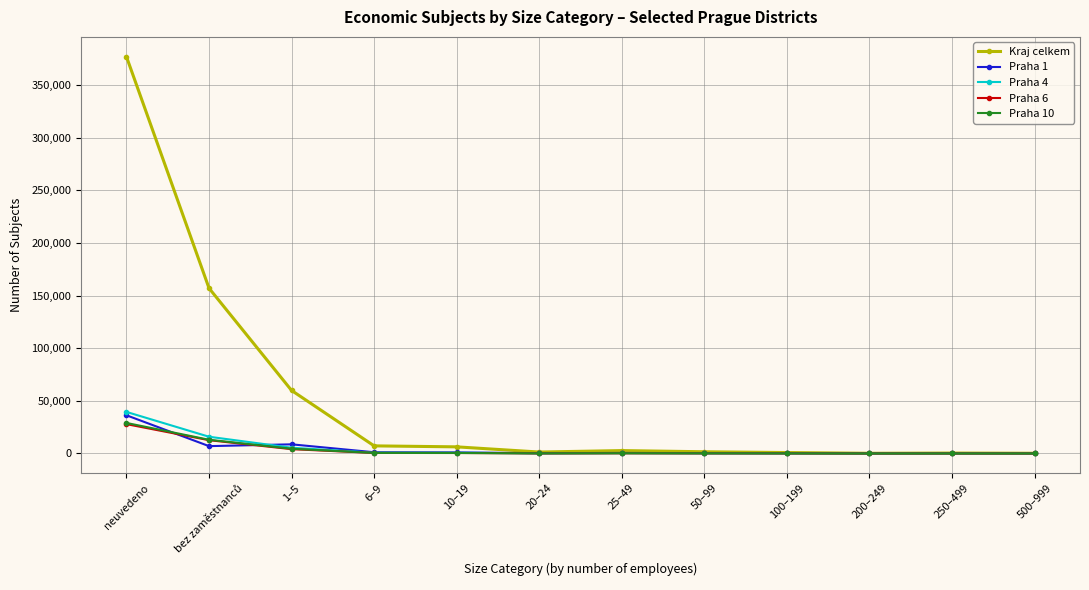

True or false: Praha 1 has more than 1 interior local peaks.

True